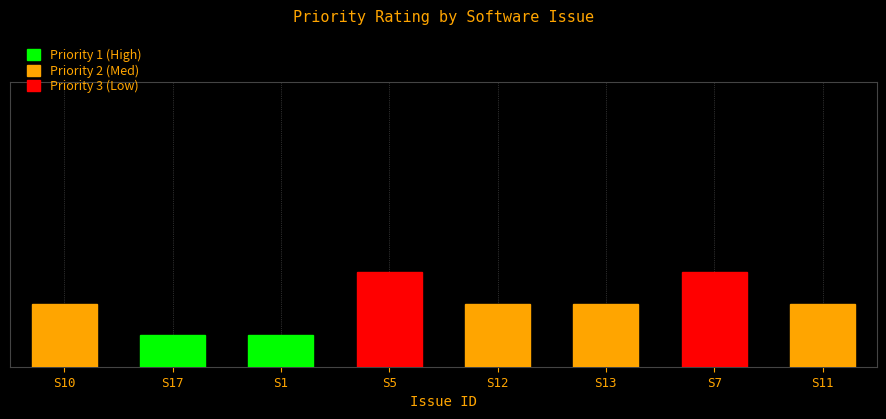

Are the bars horizontal?

No